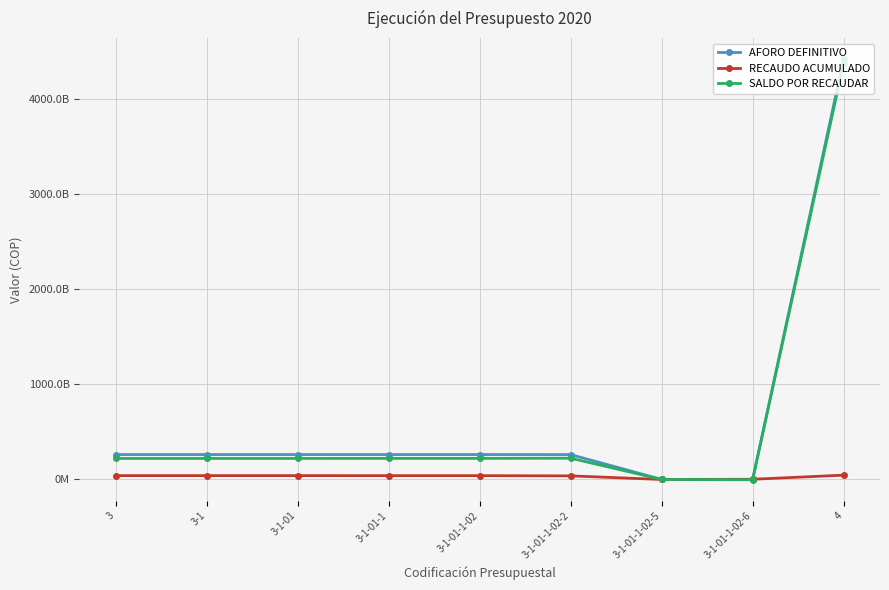

What is the value of the AFORO DEFINITIVO point at the 4th from the left?

262400000600.0